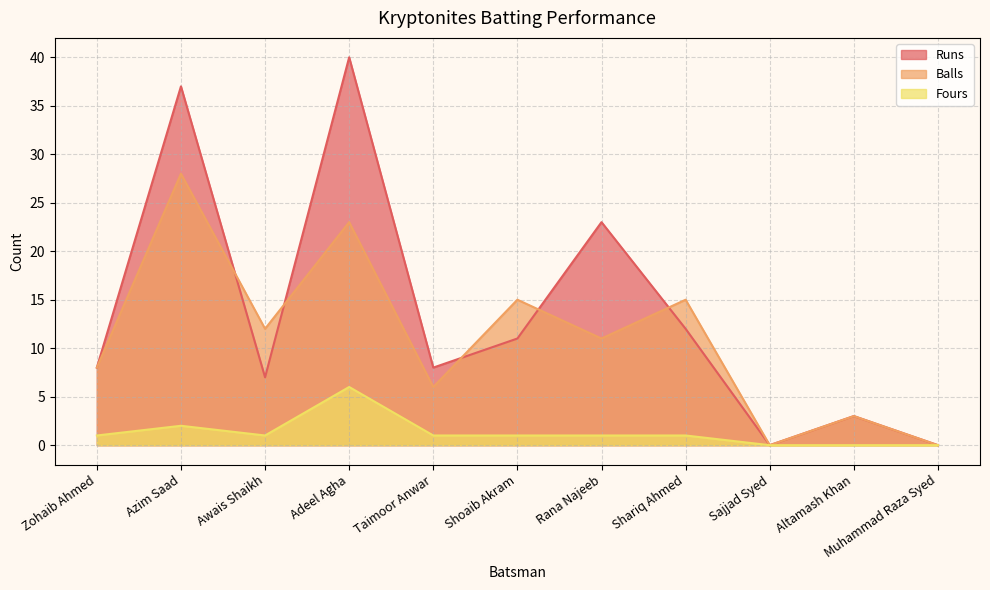

True or false: Fours has a value of 1 at Awais Shaikh.

True